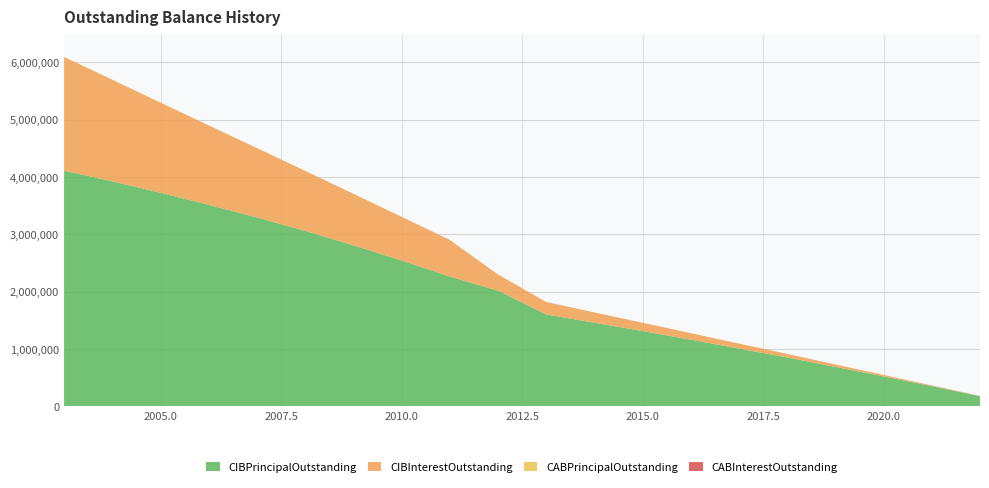

Reading left to right, extract all data points from this chart.

CIBPrincipalOutstanding: 2003=4110000.0	2004=3925000.0	2005=3725000.0	2006=3515000.0	2007=3295000.0	2008=3060000.0	2009=2810000.0	2010=2545000.0	2011=2265000.0	2012=2020000.0	2013=1605000.0	2014=1460000.0	2015=1315000.0	2016=1165000.0	2017=1010000.0	2018=855000.0	2019=690000.0	2020=525000.0	2021=355000.0	2022=180000.0
CIBInterestOutstanding: 2003=1982208.8	2004=1771121.2	2005=1571496.2	2006=1384180.0	2007=1209528.8	2008=1047325.0	2009=897573.8	2010=761220.0	2011=639272.5	2012=280460.0	2013=217092.0	2014=179053.5	2015=144451.5	2016=113286.0	2017=85675.5	2018=61738.5	2019=41475.0	2020=25122.0	2021=12679.5	2022=4266.0
CABPrincipalOutstanding: 2003=0.0	2004=0.0	2005=0.0	2006=0.0	2007=0.0	2008=0.0	2009=0.0	2010=0.0	2011=0.0	2012=0.0	2013=0.0	2014=0.0	2015=0.0	2016=0.0	2017=0.0	2018=0.0	2019=0.0	2020=0.0	2021=0.0	2022=0.0
CABInterestOutstanding: 2003=0.0	2004=0.0	2005=0.0	2006=0.0	2007=0.0	2008=0.0	2009=0.0	2010=0.0	2011=0.0	2012=0.0	2013=0.0	2014=0.0	2015=0.0	2016=0.0	2017=0.0	2018=0.0	2019=0.0	2020=0.0	2021=0.0	2022=0.0